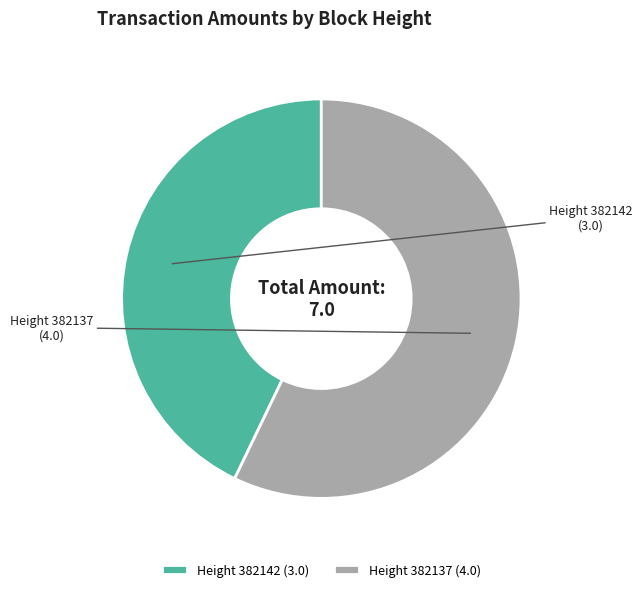

Which category has the biggest portion of the pie?

382137